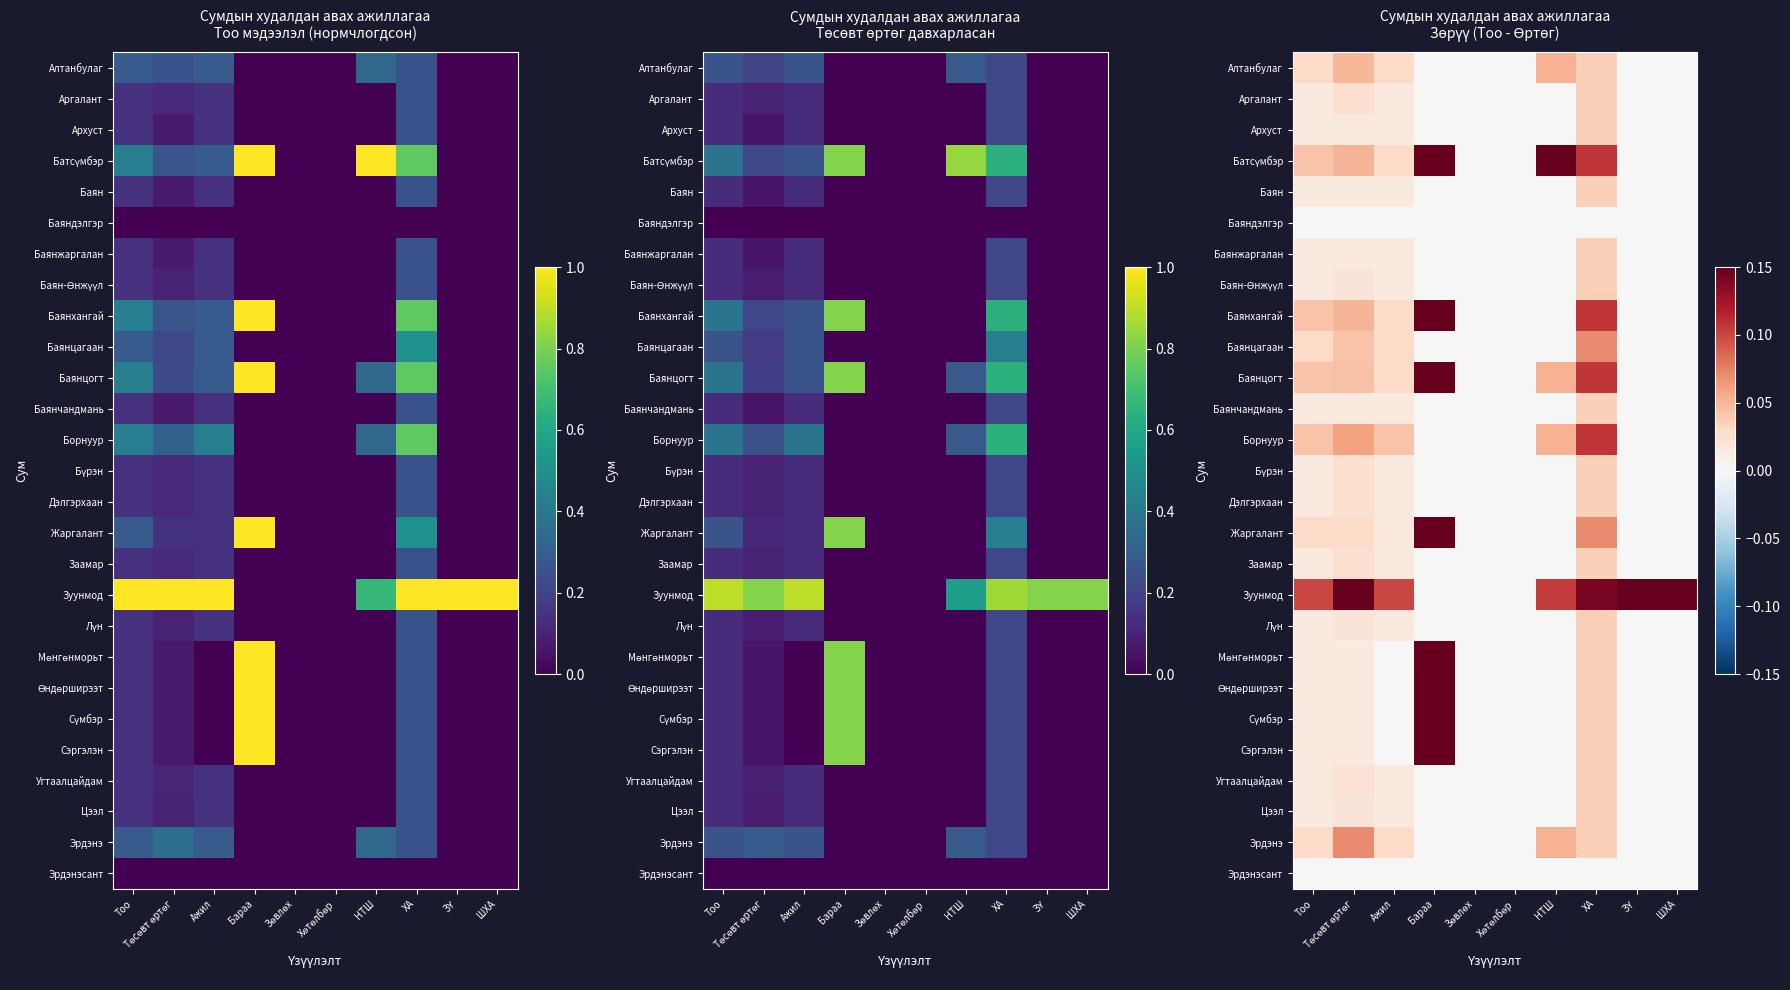

What is the greatest value displayed?

0.2